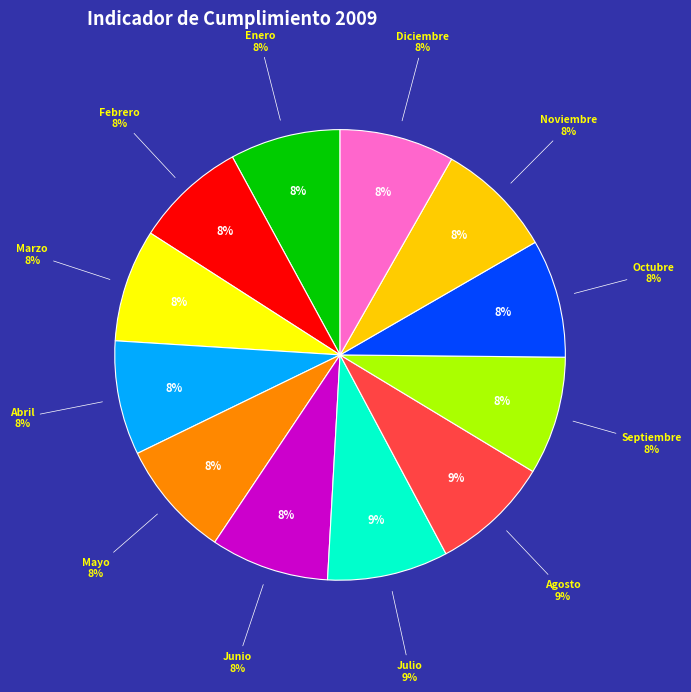

To the nearest percent, what is the average slice percentage?

8%